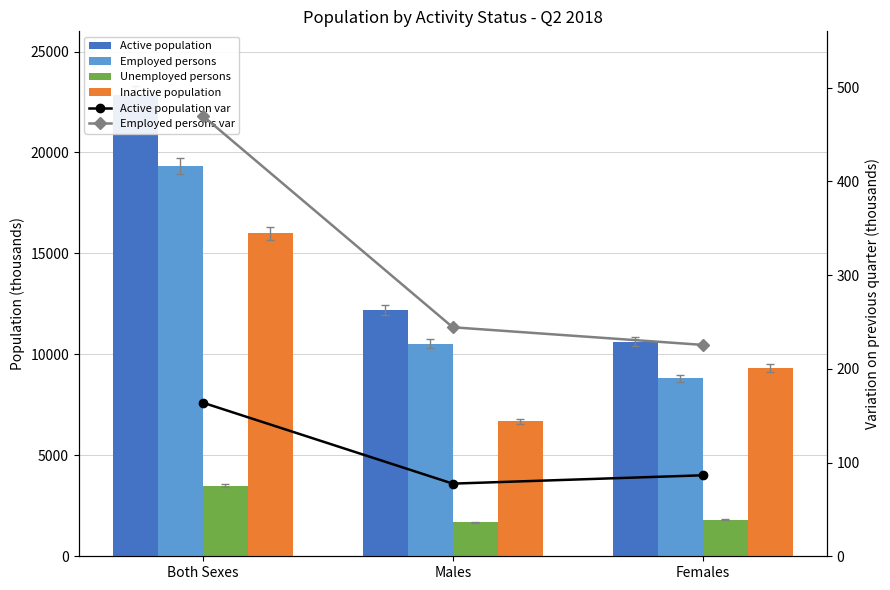

What is the minimum value shown in the chart?

77.5